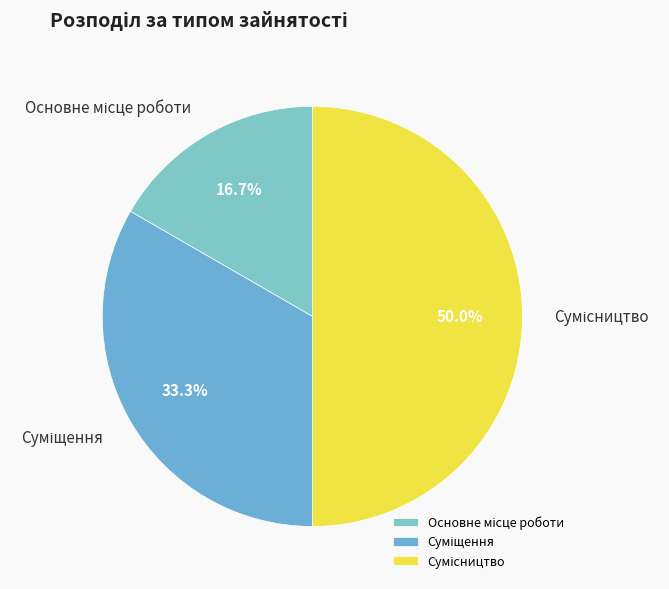

Is there a majority slice in this chart?

No